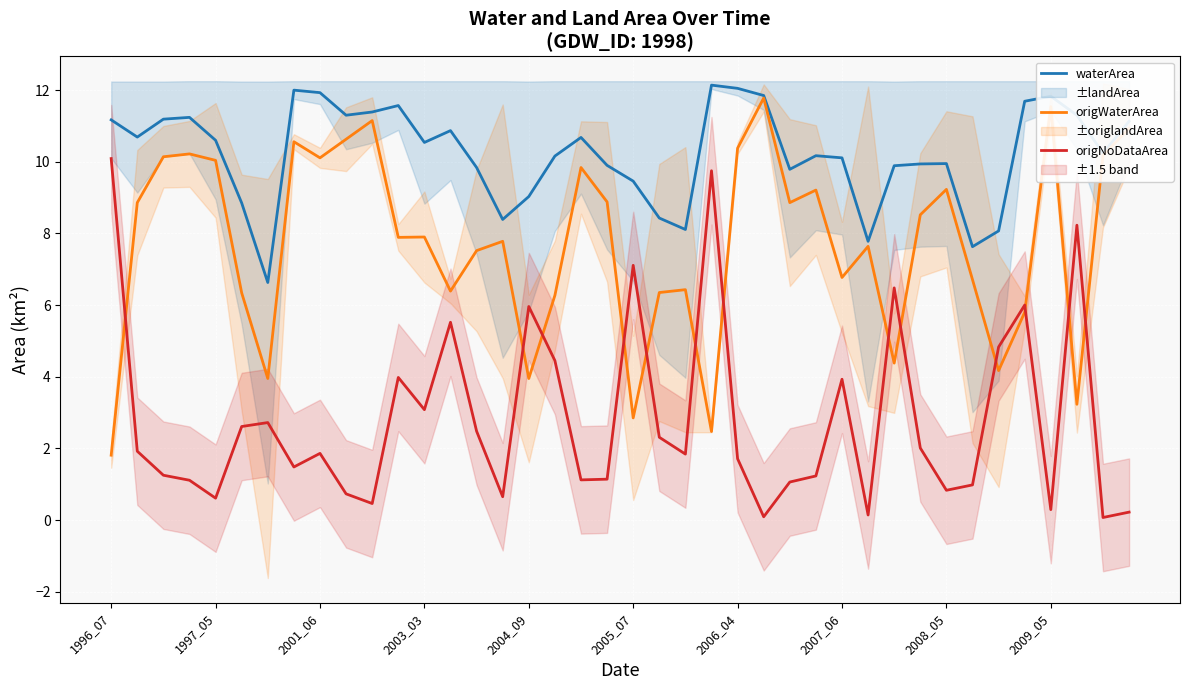

How many values in the waterArea series exceed 10?

24